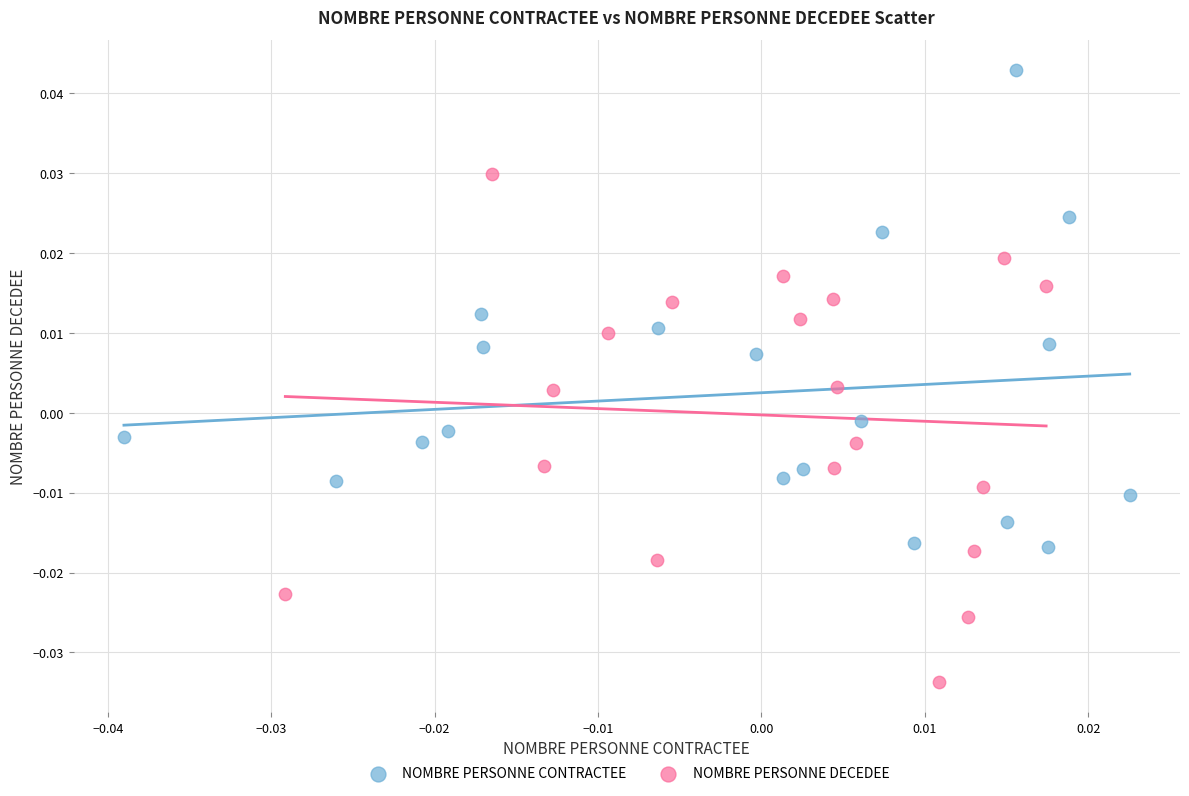

Which series contains the lowest Y value?

NOMBRE PERSONNE DECEDEE